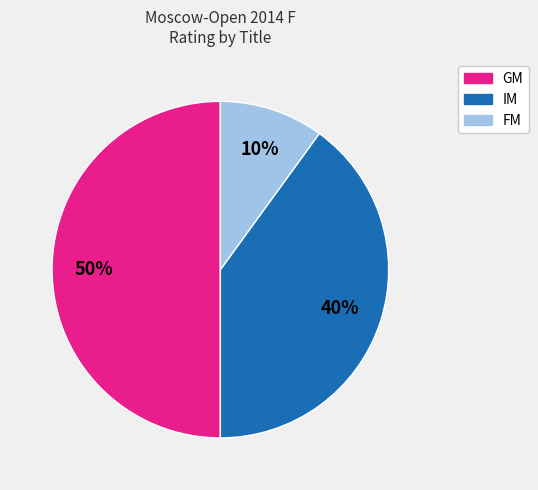

To the nearest percent, what is the difference between the largest and smallest slice percentages?

40%